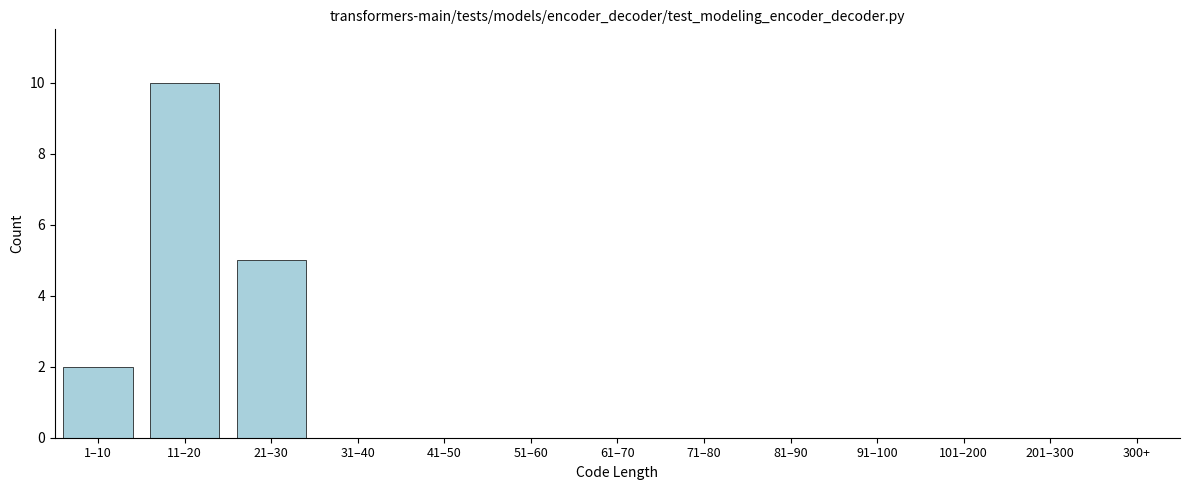

Reading left to right, extract all data points from this chart.

1–10=2	11–20=10	21–30=5	31–40=0	41–50=0	51–60=0	61–70=0	71–80=0	81–90=0	91–100=0	101–200=0	201–300=0	300+=0